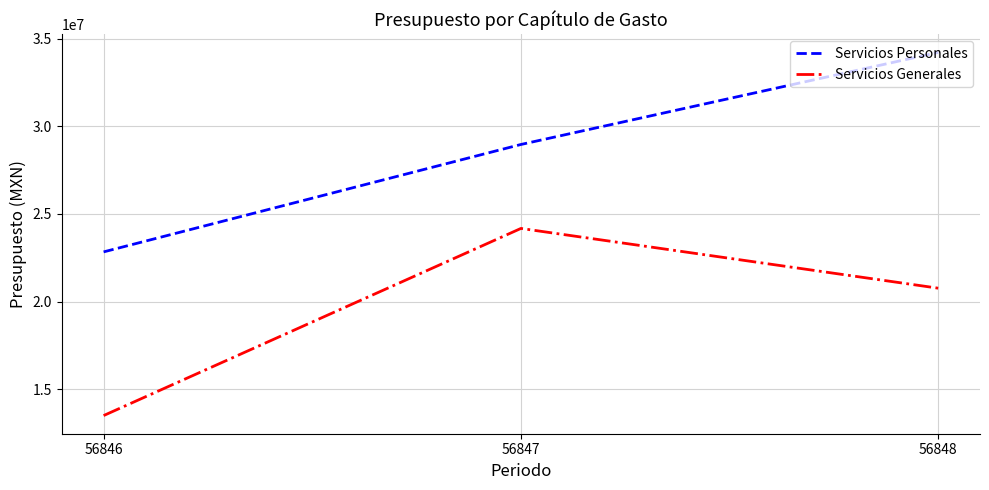

What is the sum of all Servicios Personales values?

86025468.5